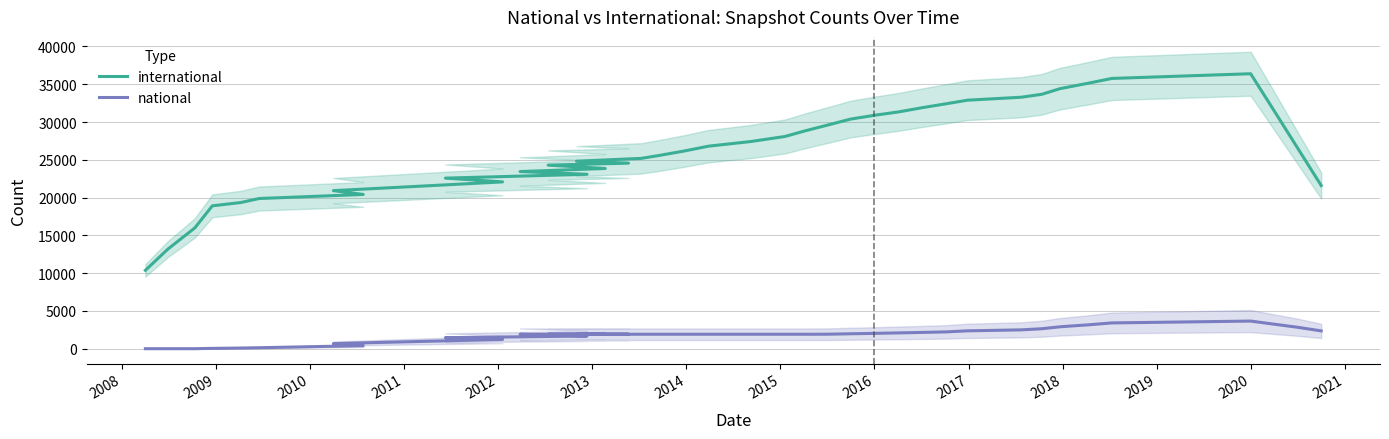

What is the sum of all international values?

1044934.9